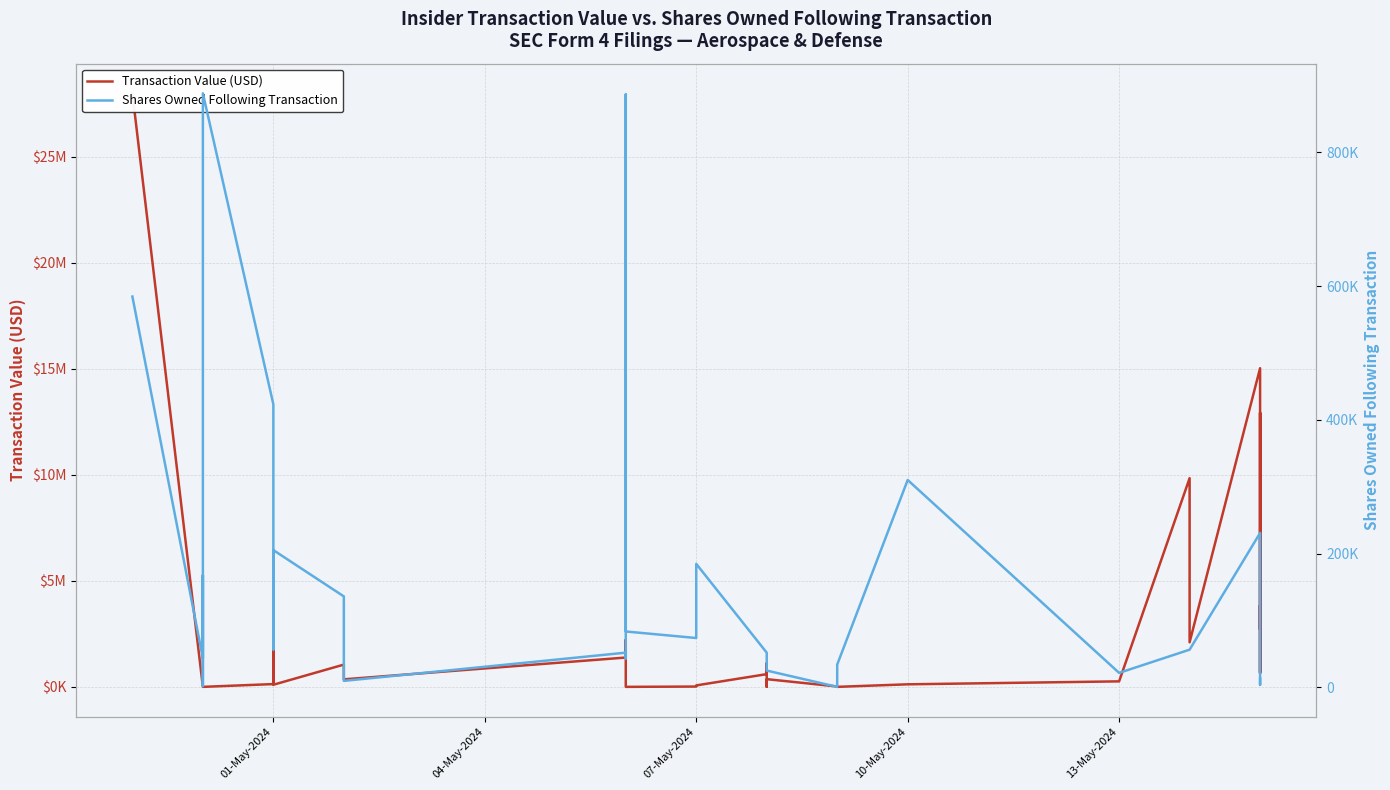

Does the chart display data point markers on the line(s)?

No